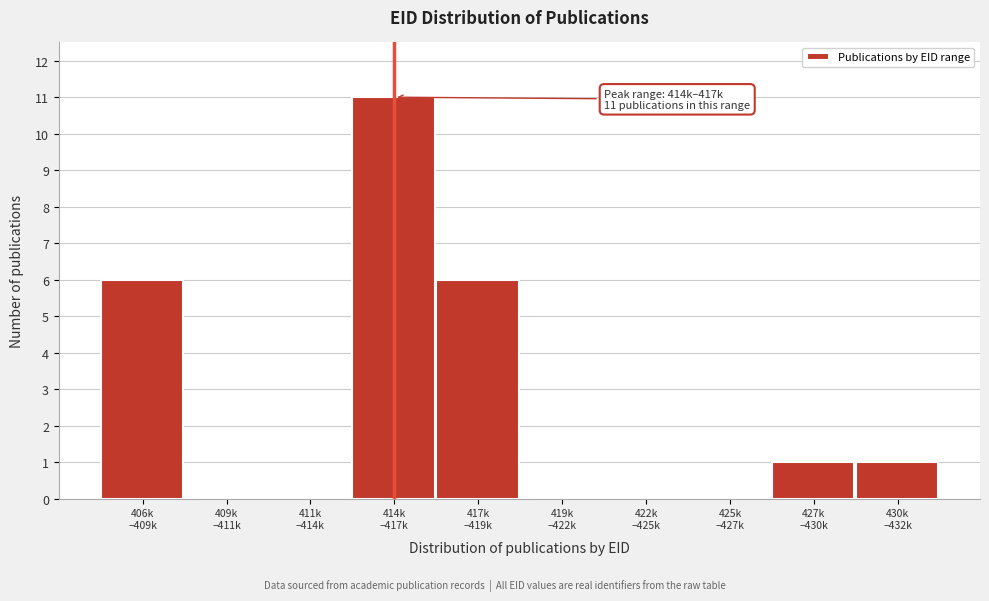

What is the sum of all values?

25